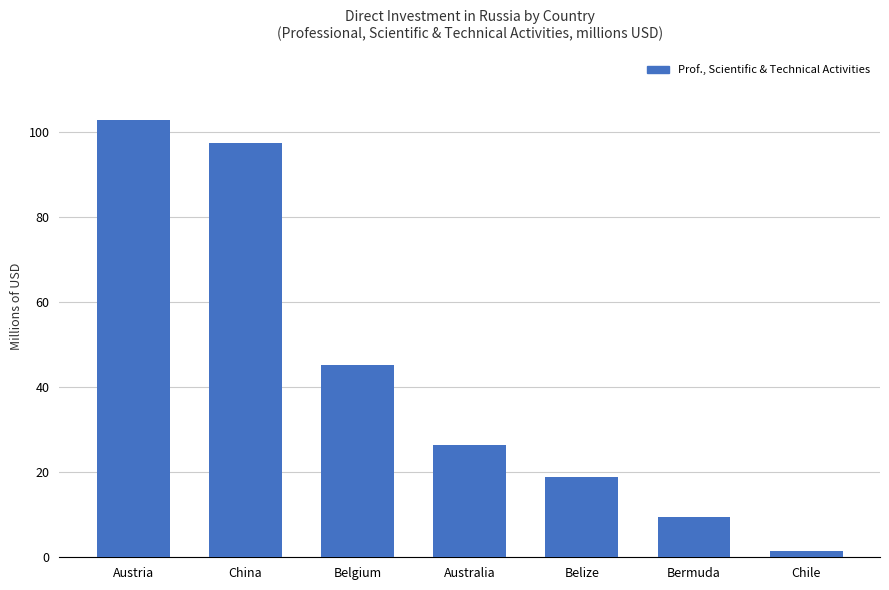

Rank the categories by value from lowest to highest.

Chile, Bermuda, Belize, Australia, Belgium, China, Austria